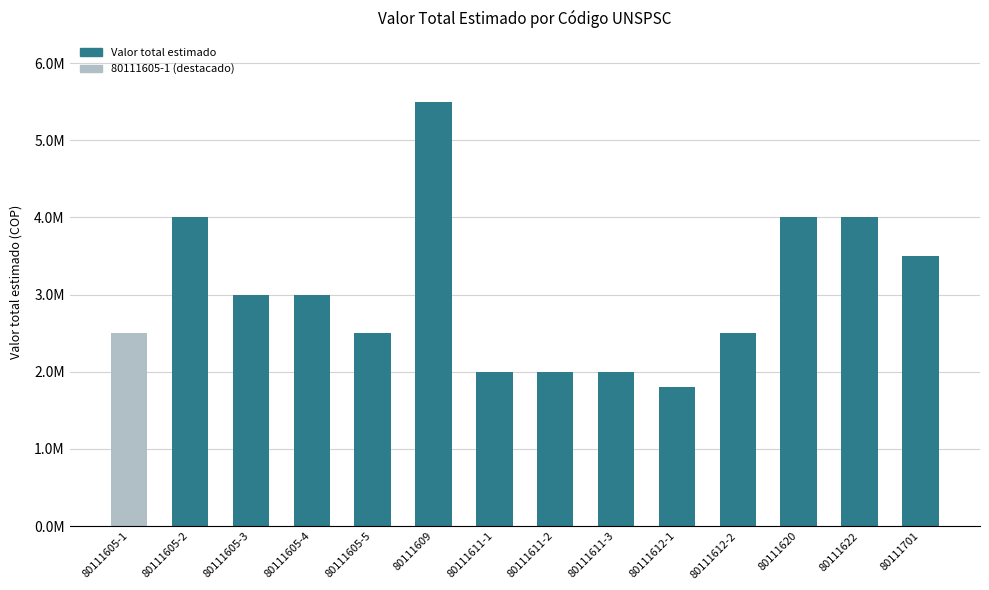

What is the average value?

3021429